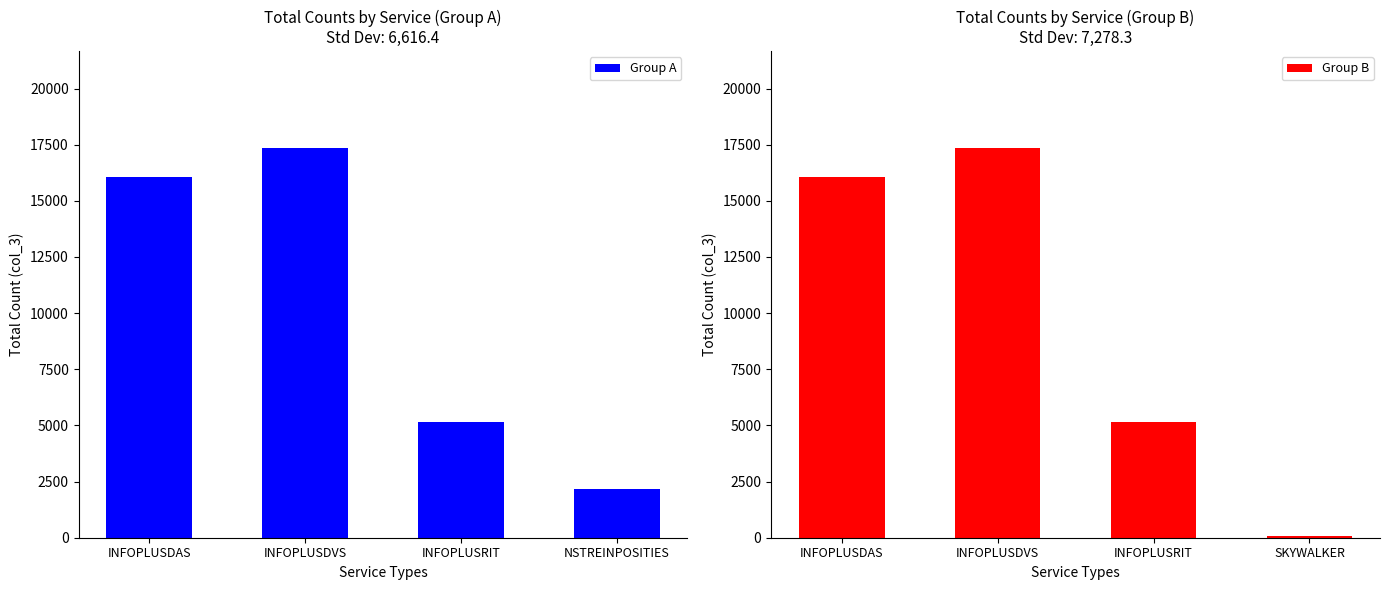

Reading right to left, transcribe all the data shown in this chart.

Group A: NSTREINPOSITIES=2160	INFOPLUSRIT=5174	INFOPLUSDVS=17332	INFOPLUSDAS=16060
Group B: SKYWALKER=71	INFOPLUSRIT=5174	INFOPLUSDVS=17332	INFOPLUSDAS=16060